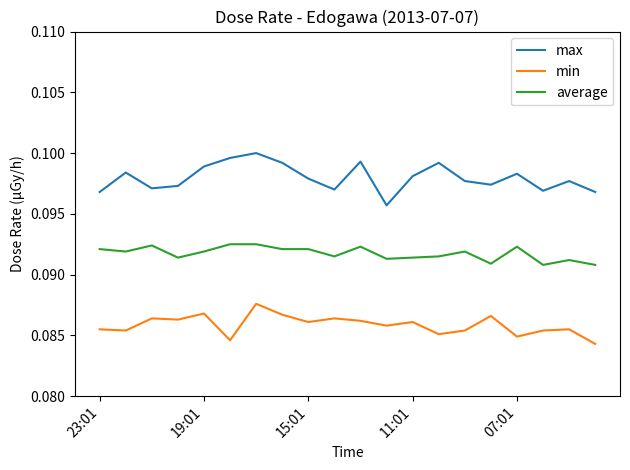

Which series has the largest total across all categories?

max